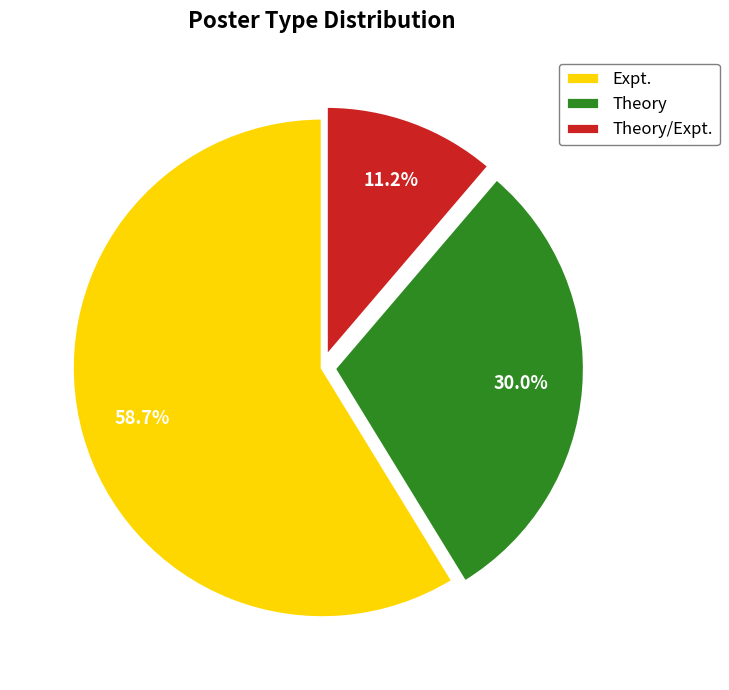

How many slices are in this pie chart?

3